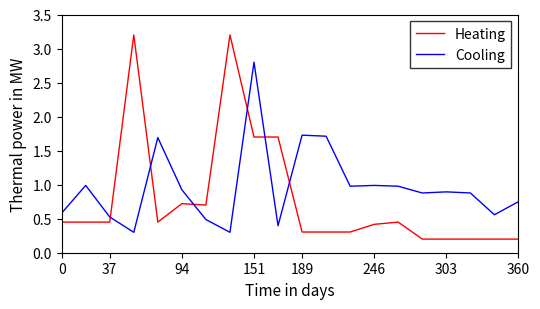

What is the highest value of the Cooling series?

2.8